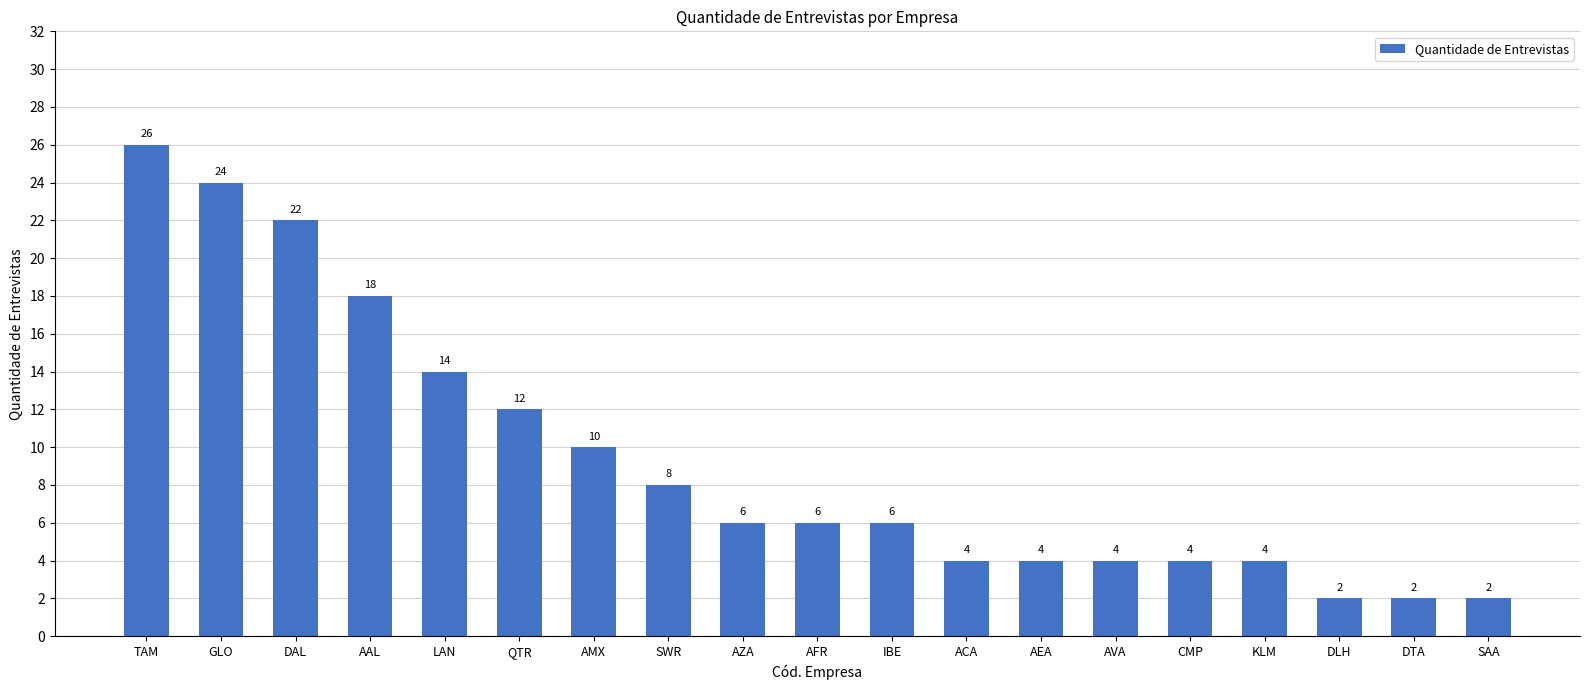

True or false: the data shows 4 at ACA.

True